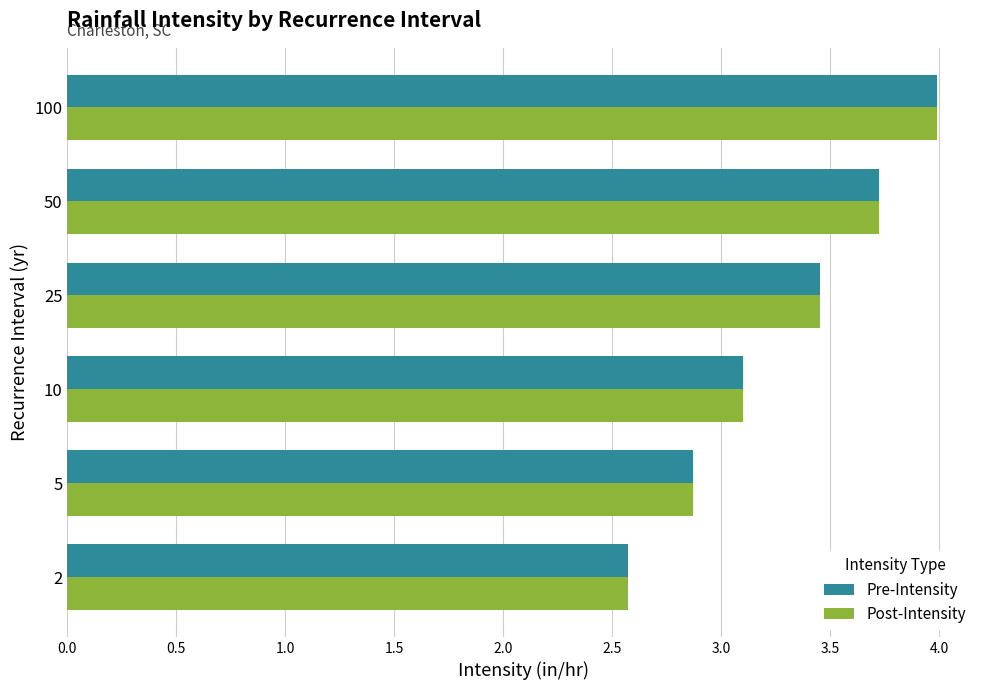

What is the sum of the Post-Intensity values at 10 and 5?

6.0